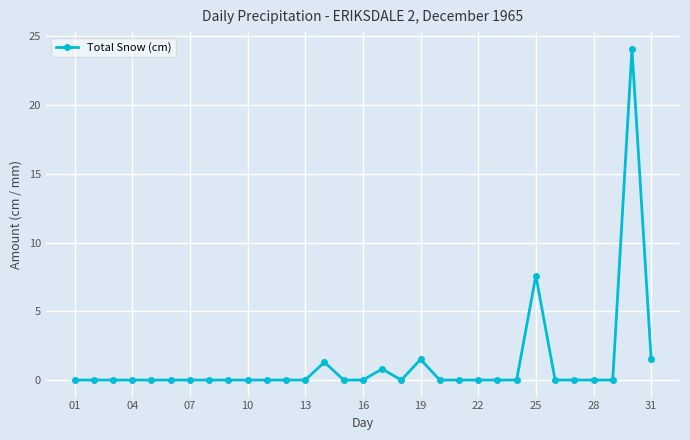

What is the greatest value displayed?

24.1